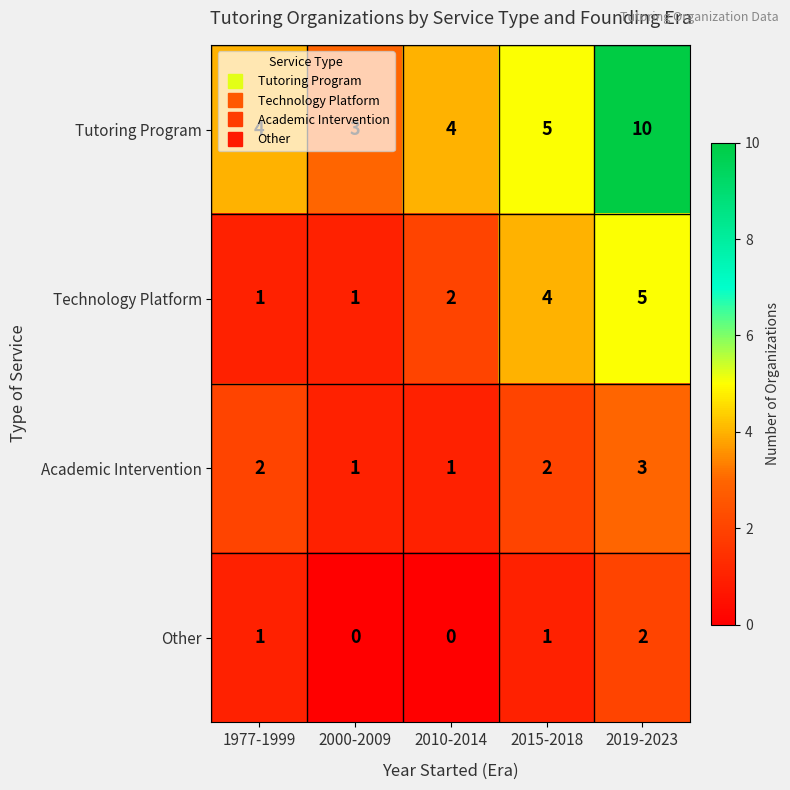

Count the number of categories in the chart.

5